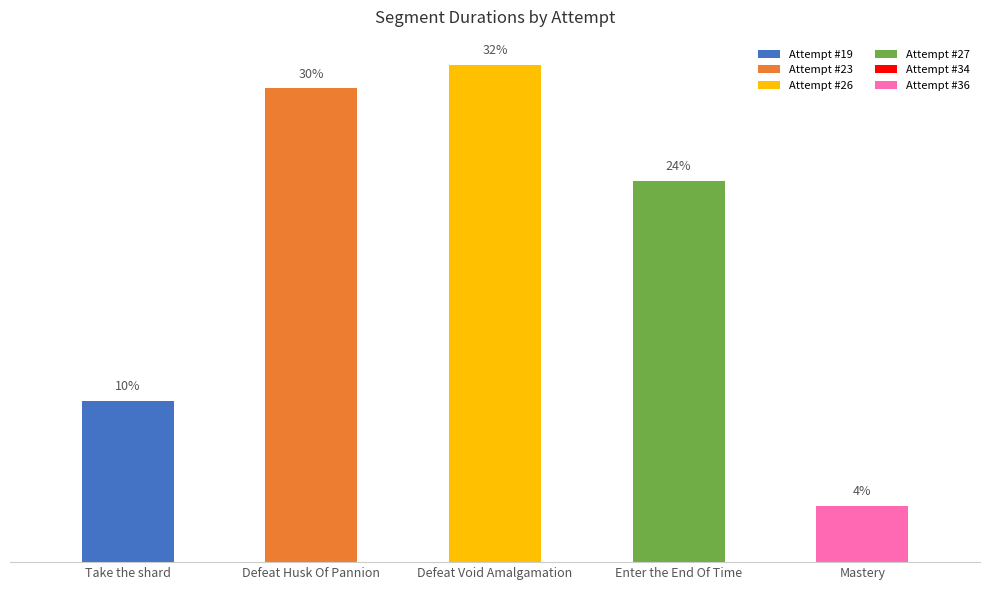

Does the chart contain any negative values?

No